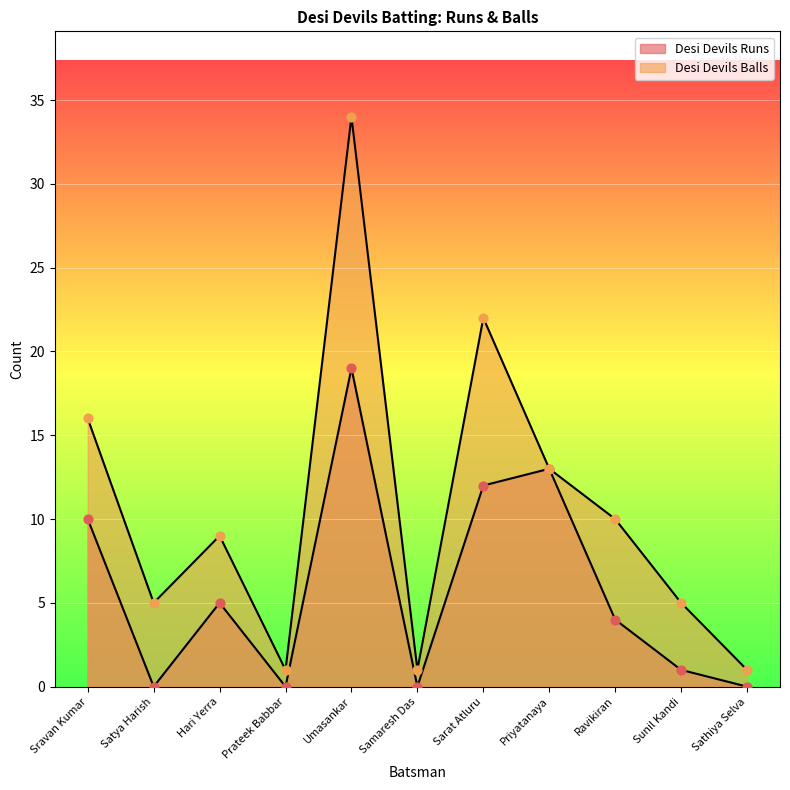

Which series contains the lowest Y value?

Desi Devils Runs